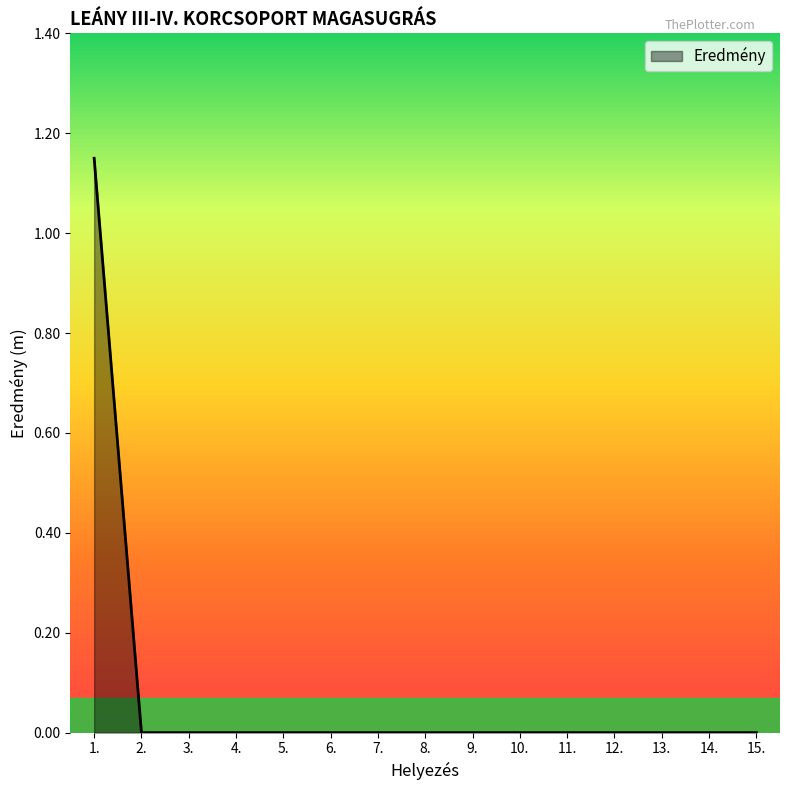

What position from the right is 12.?

4